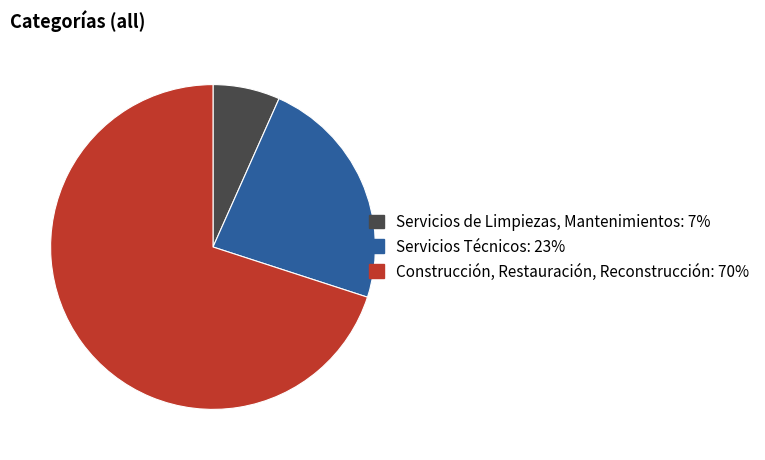

Do Construcción, Restauración, Reconstrucción: 70% and Servicios Técnicos: 23% together represent more than half of the pie?

Yes